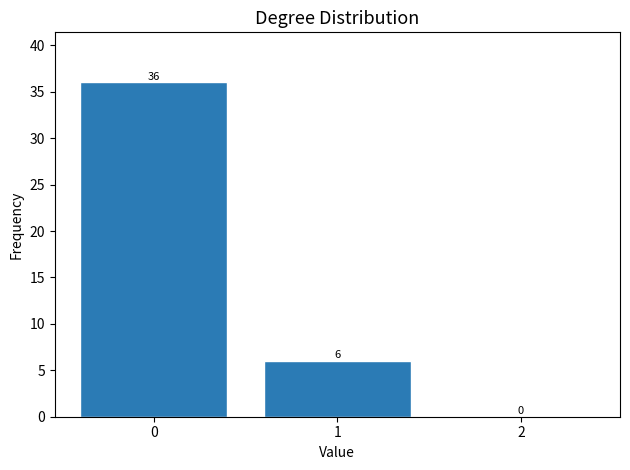

Reading left to right, extract all data points from this chart.

0=36	1=6	2=0